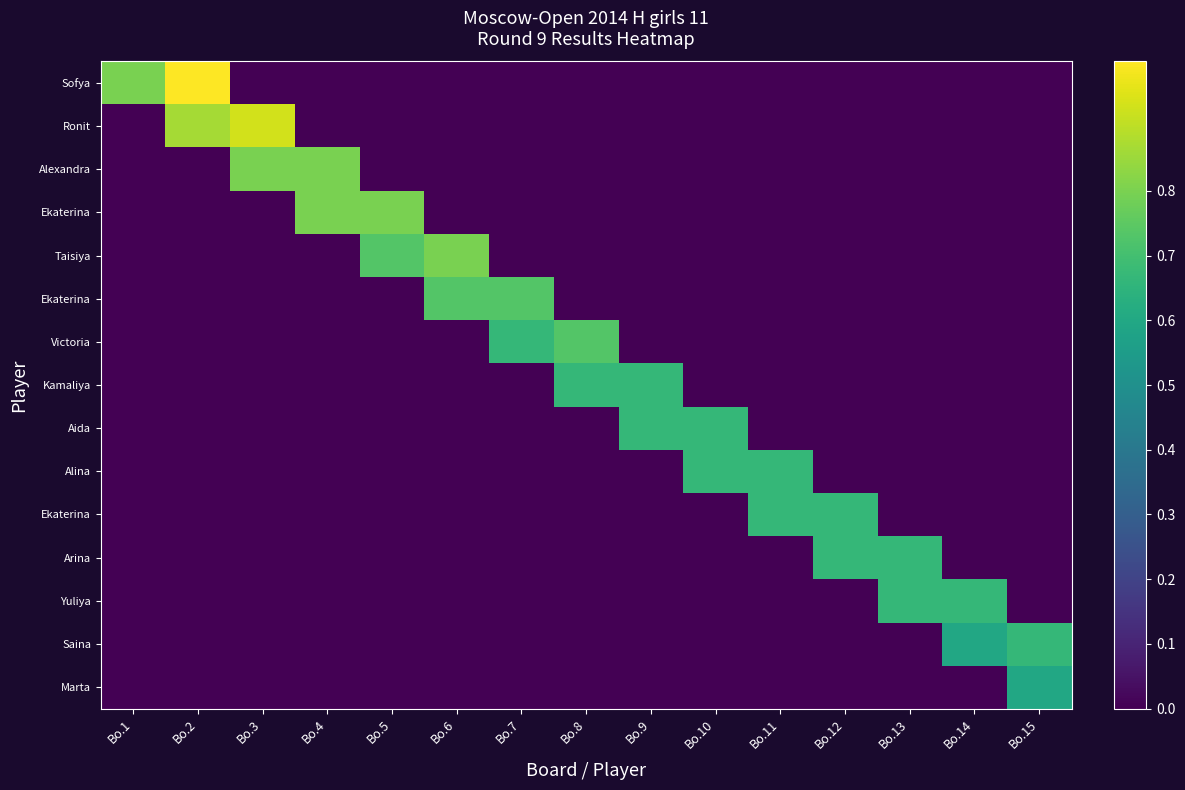

What is the total value across all series at Bo.1?

0.8